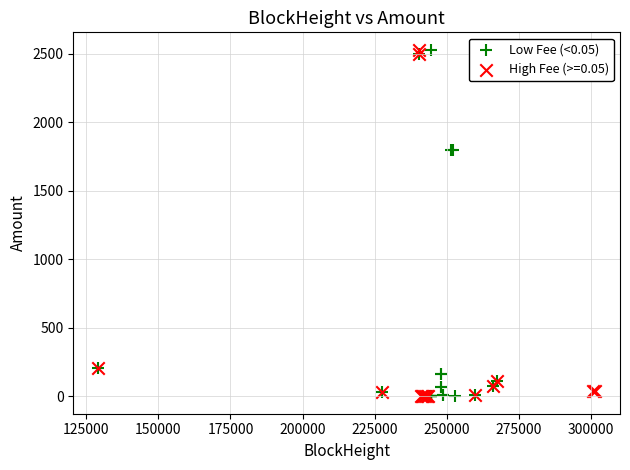

What are all the series names shown in the legend?

Low Fee (<0.05), High Fee (>=0.05)